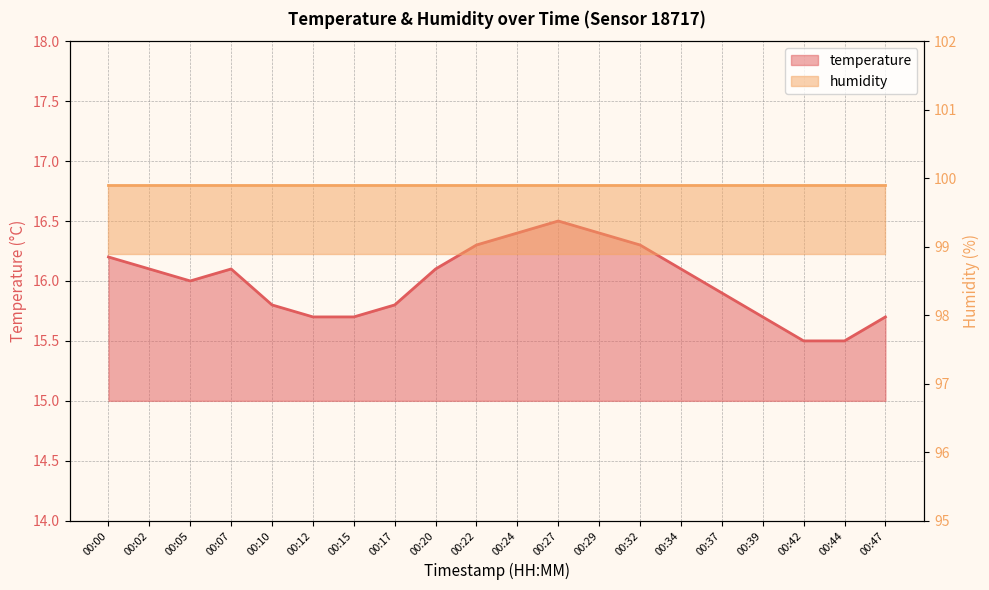

What is the greatest value displayed?

16.5